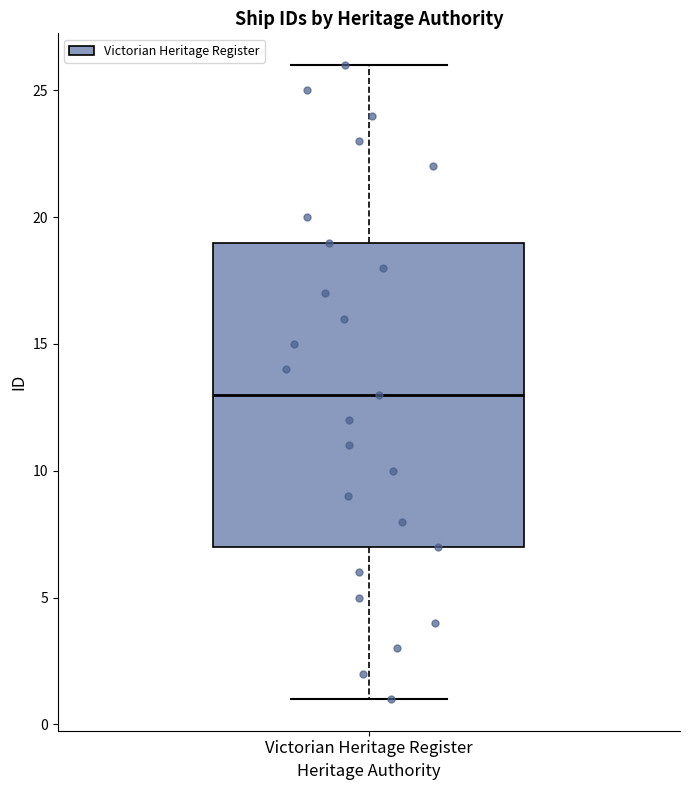

Where does the lower whisker of the box for Victorian Heritage Register end on the y-axis? The values are not printed on the chart, so give them approximately, as read against the axis.

1